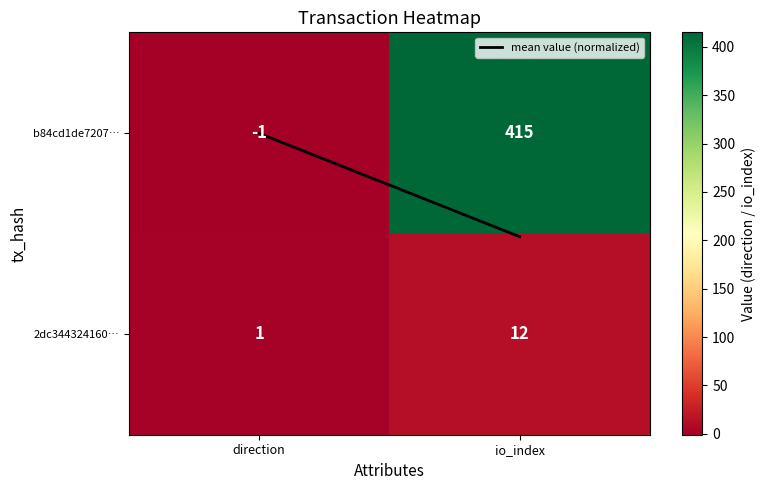

What is the minimum value shown in the chart?

-1